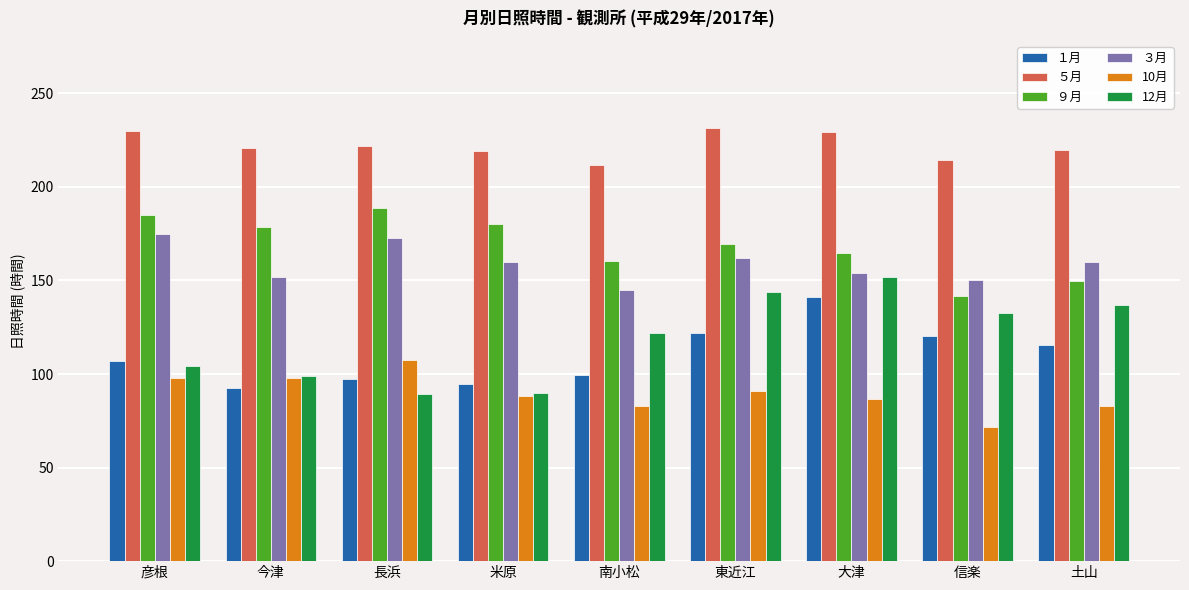

What is the total value across all series at 彦根?

898.1